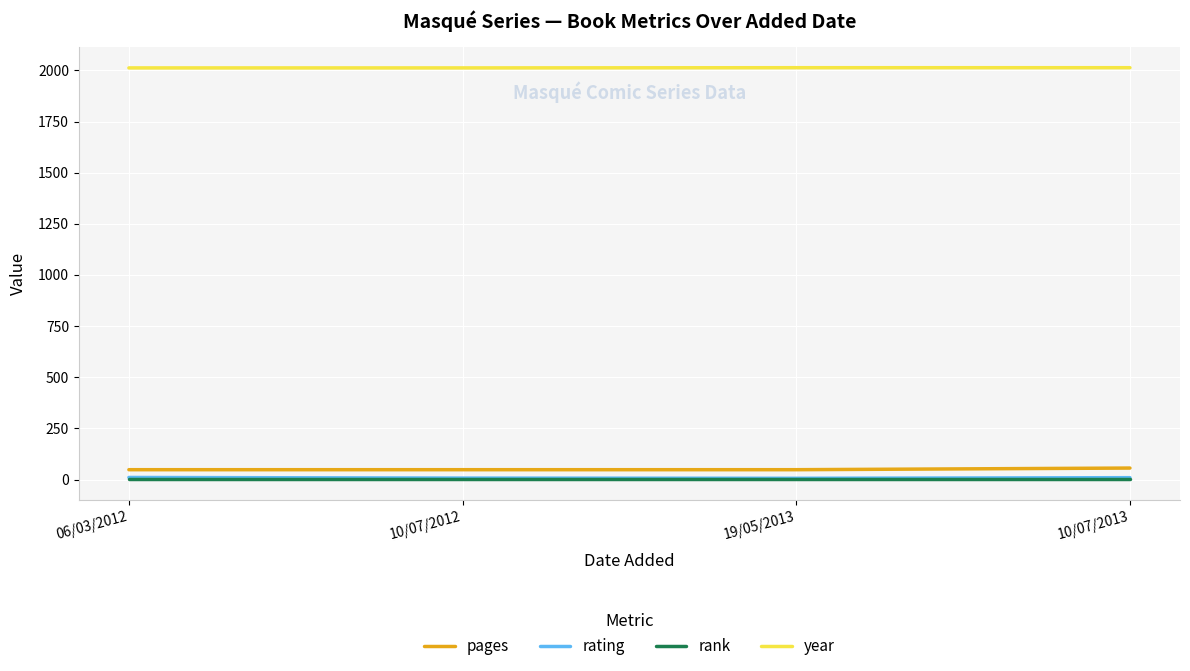

What is the greatest value displayed?

2013